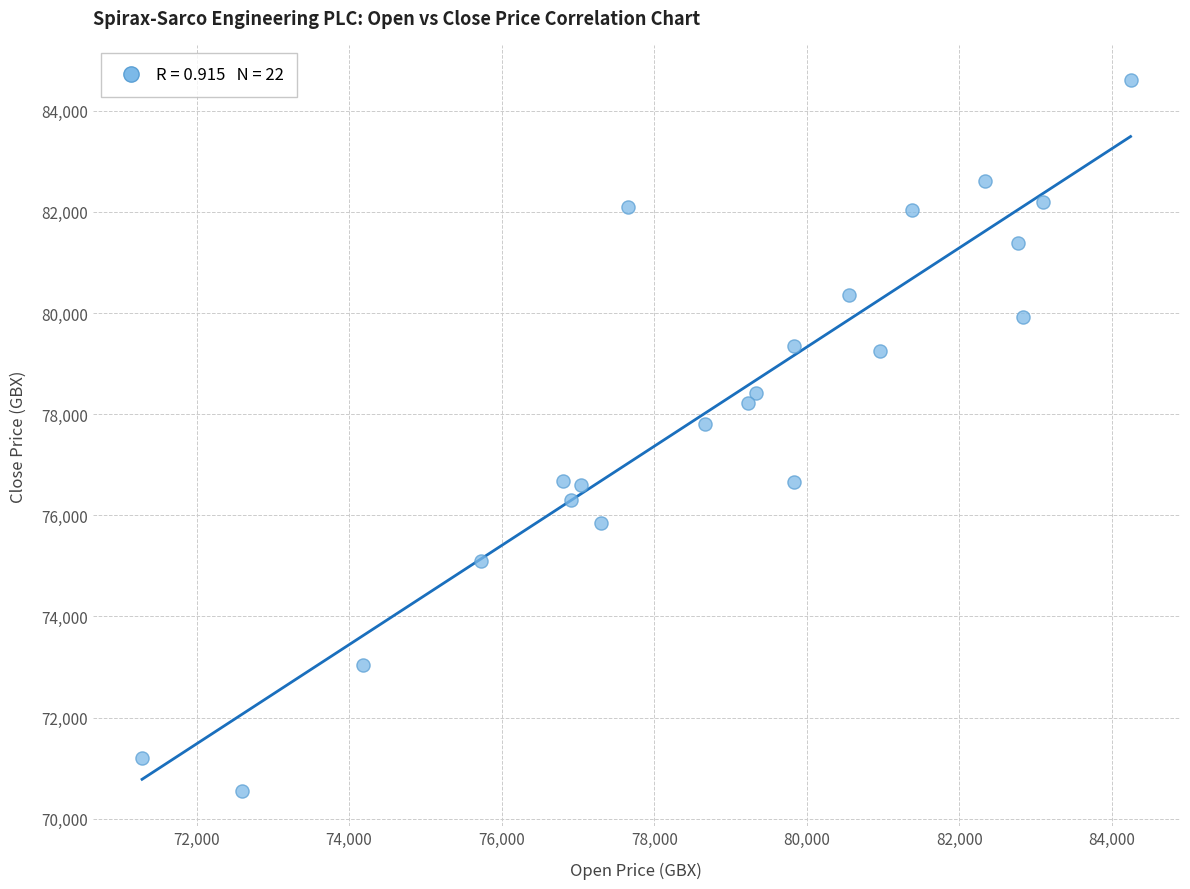

What is the range of X values (max minus min)?

12957